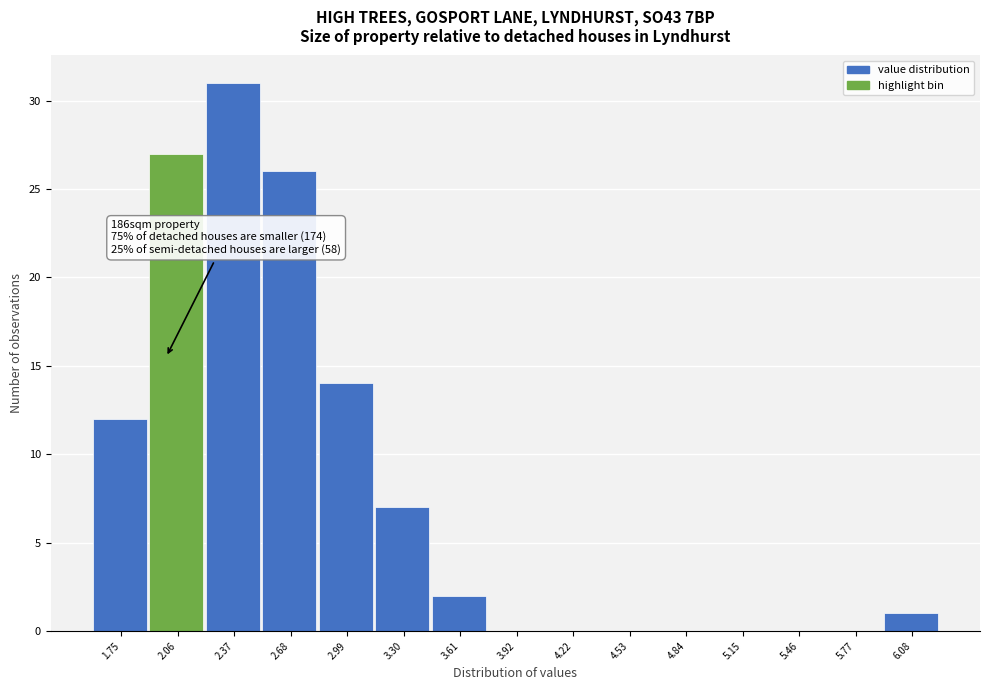

Over which range of the x-axis is the bar tallest?

2.20 to 2.55